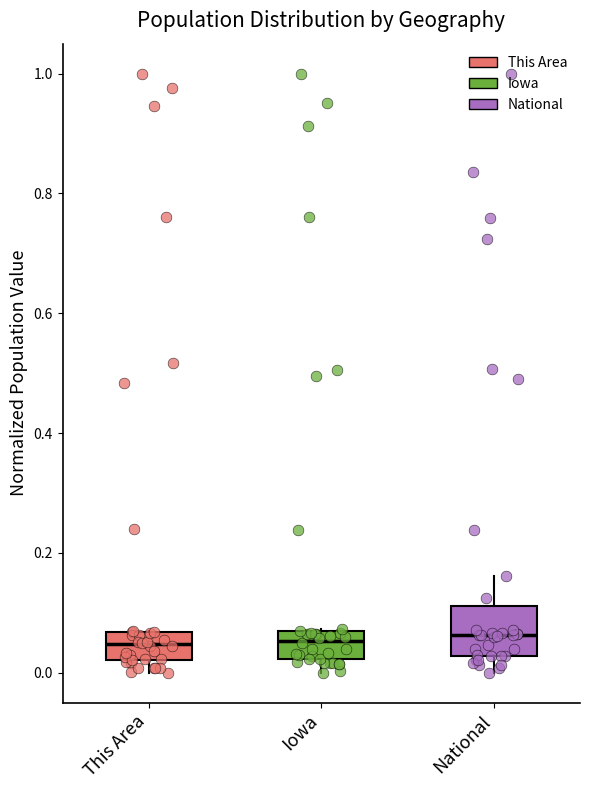

Reading left to right, transcribe this box plot: for each box, give where its median line is, the range the box spans, and where its two whiskers end, as read against the y-axis. The values are not printed on the chart, so give them approximately, as read against the axis.

This Area: median 0.04, box 0.02 to 0.06, whiskers 0.00 to 0.08
Iowa: median 0.06 (just below the box's upper edge), box 0.02 to 0.06, whiskers 0.00 to 0.08
National: median 0.06, box 0.02 to 0.12, whiskers 0.00 to 0.16